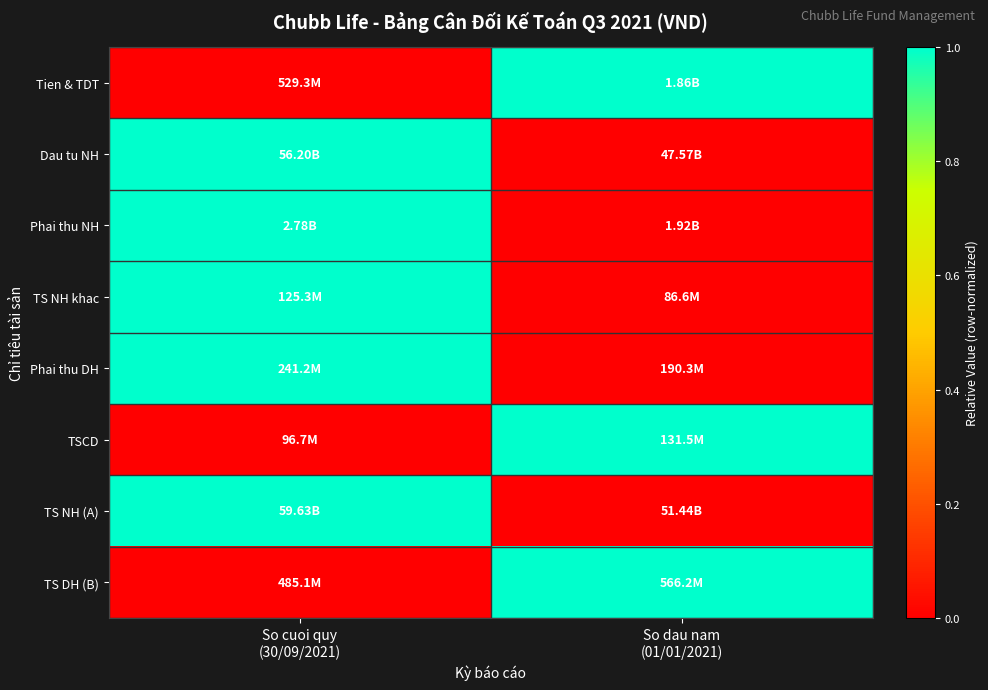

At how many categories does at least one series exceed 0?

2